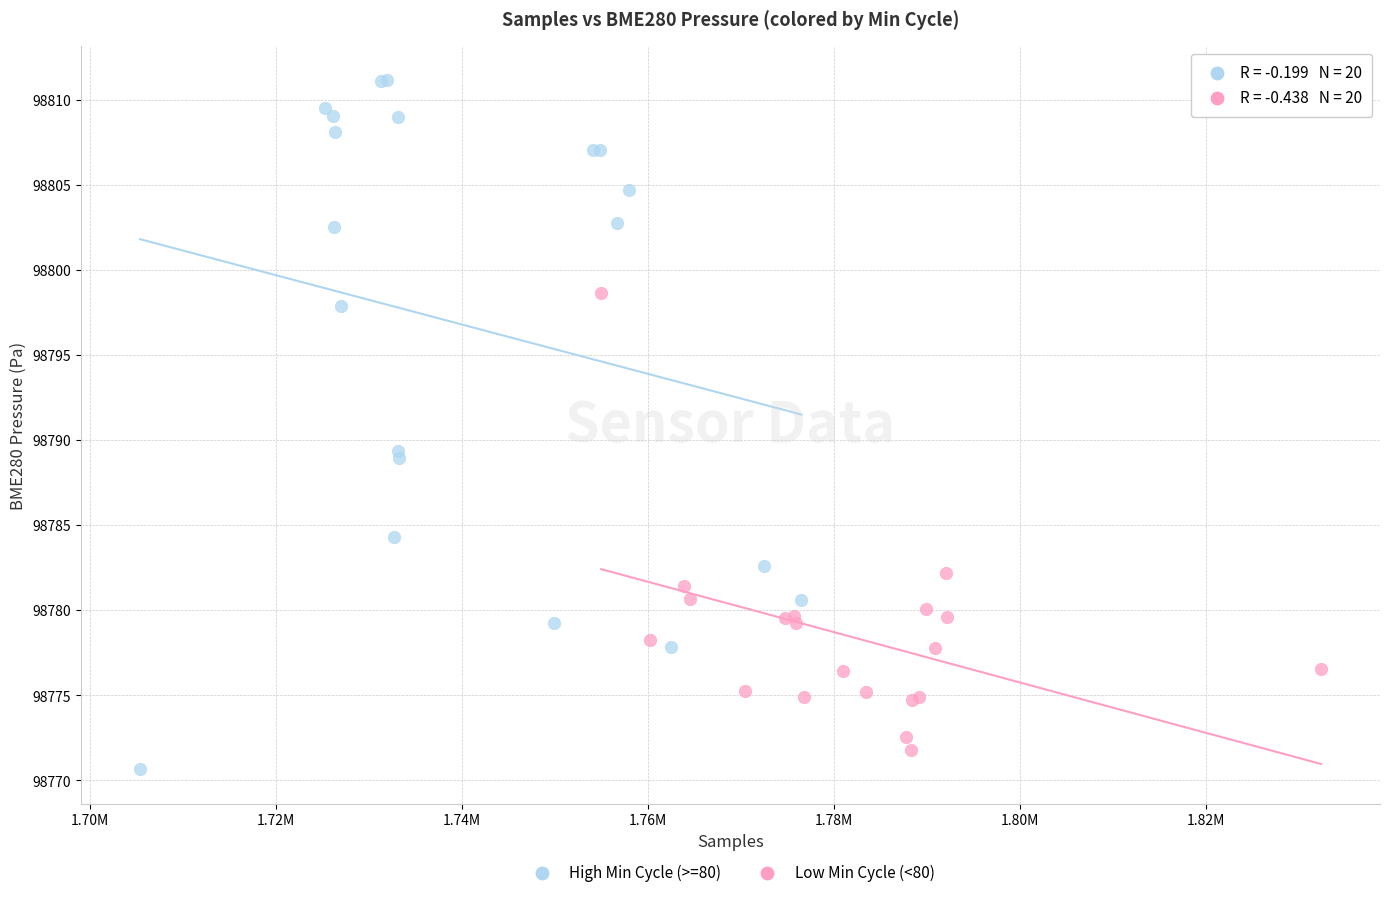

Which series contains the highest Y value?

High Min Cycle (>=80)